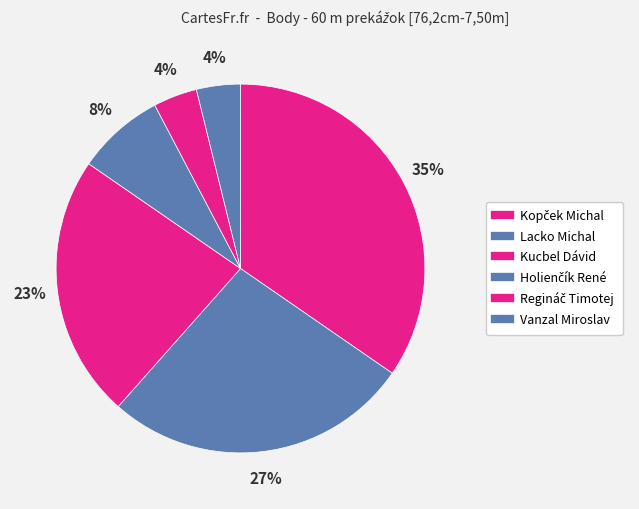

Does Kucbel Dávid account for over 50% of the chart?

No